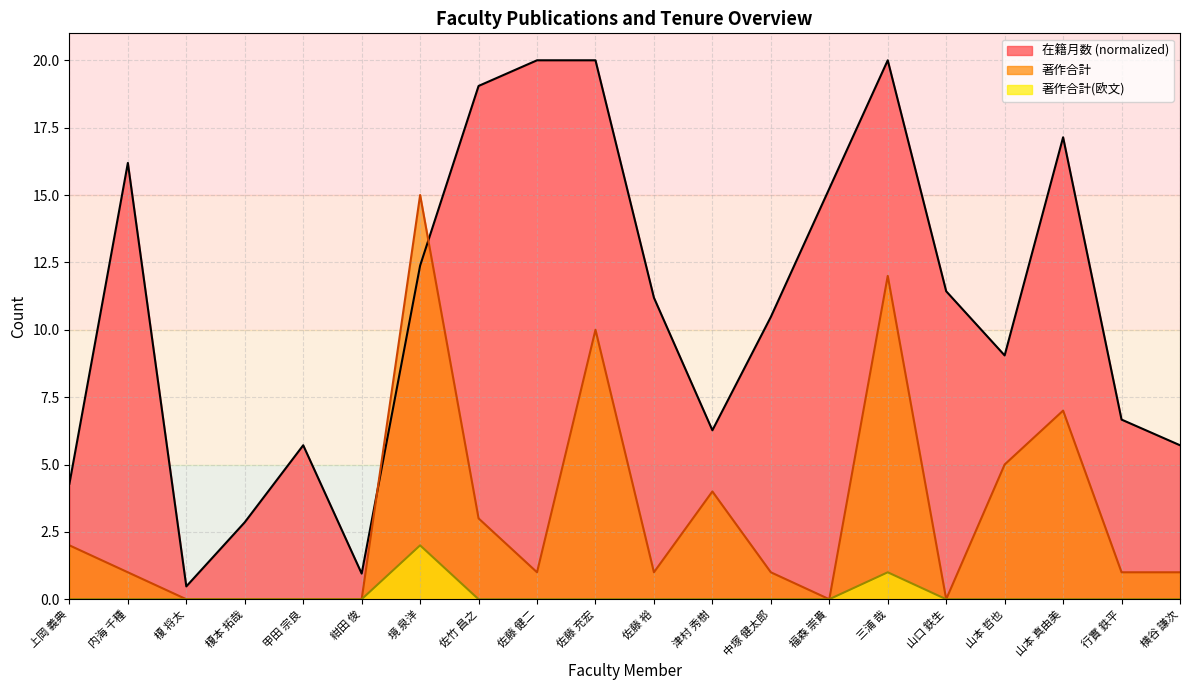

Reading right to left, extract all data points from this chart.

在籍月数: 横谷 謙次=5.7	行實 鉄平=6.7	山本 真由美=17.1	山本 哲也=9.0	山口 鉄生=11.4	三浦 哉=20.0	福森 崇貴=15.2	中塚 健太郎=10.5	津村 秀樹=6.3	佐藤 裕=11.2	佐藤 充宏=20.0	佐藤 健二=20.0	佐竹 昌之=19.0	境 泉洋=12.4	紺田 俊=1.0	甲田 宗良=5.7	榎本 拓哉=2.9	榎 将太=0.5	内海 千種=16.2	上岡 義典=4.3
著作合計: 横谷 謙次=1.0	行實 鉄平=1.0	山本 真由美=7.0	山本 哲也=5.0	山口 鉄生=0.0	三浦 哉=12.0	福森 崇貴=0.0	中塚 健太郎=1.0	津村 秀樹=4.0	佐藤 裕=1.0	佐藤 充宏=10.0	佐藤 健二=1.0	佐竹 昌之=3.0	境 泉洋=15.0	紺田 俊=0.0	甲田 宗良=0.0	榎本 拓哉=0.0	榎 将太=0.0	内海 千種=1.0	上岡 義典=2.0
著作合計(欧文): 横谷 謙次=0.0	行實 鉄平=0.0	山本 真由美=0.0	山本 哲也=0.0	山口 鉄生=0.0	三浦 哉=1.0	福森 崇貴=0.0	中塚 健太郎=0.0	津村 秀樹=0.0	佐藤 裕=0.0	佐藤 充宏=0.0	佐藤 健二=0.0	佐竹 昌之=0.0	境 泉洋=2.0	紺田 俊=0.0	甲田 宗良=0.0	榎本 拓哉=0.0	榎 将太=0.0	内海 千種=0.0	上岡 義典=0.0